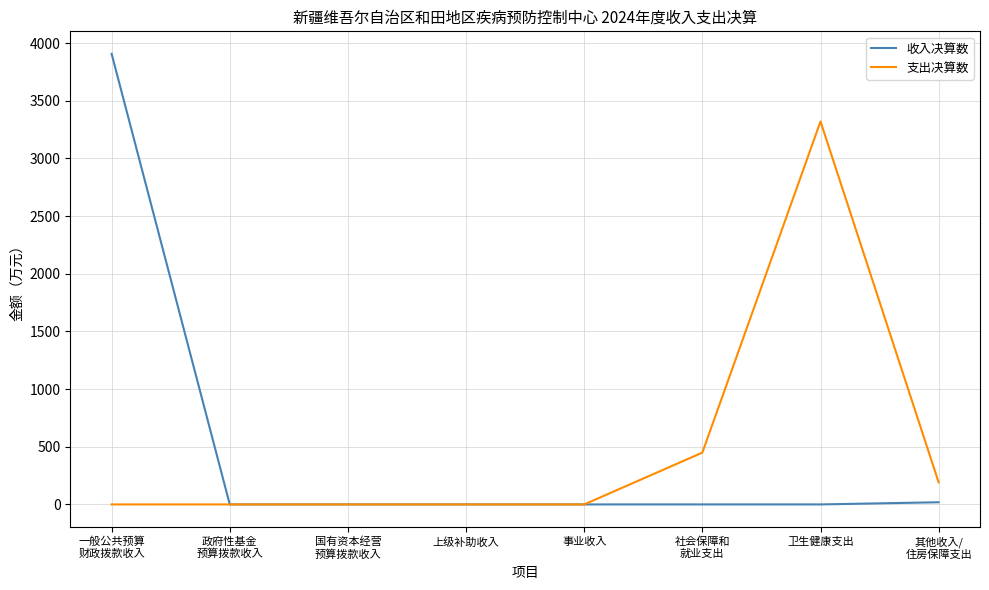

Rank the series at 卫生健康支出 from highest to lowest value.

支出决算数, 收入决算数